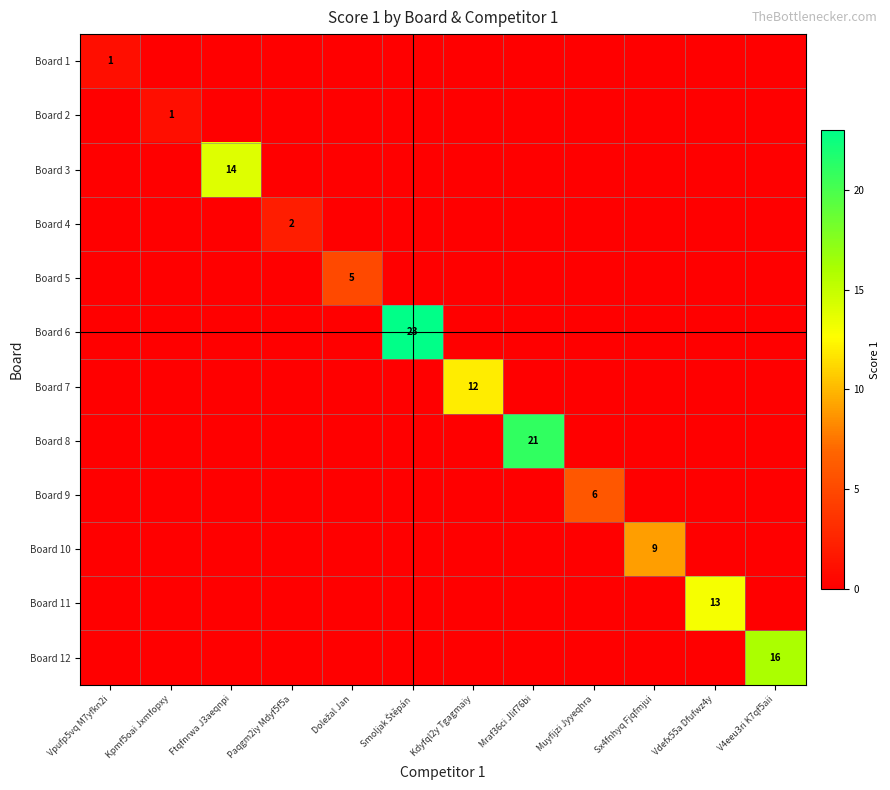

Is it true that Board 12 equals 4 at V4eeu3ri K7qf5aii?

False